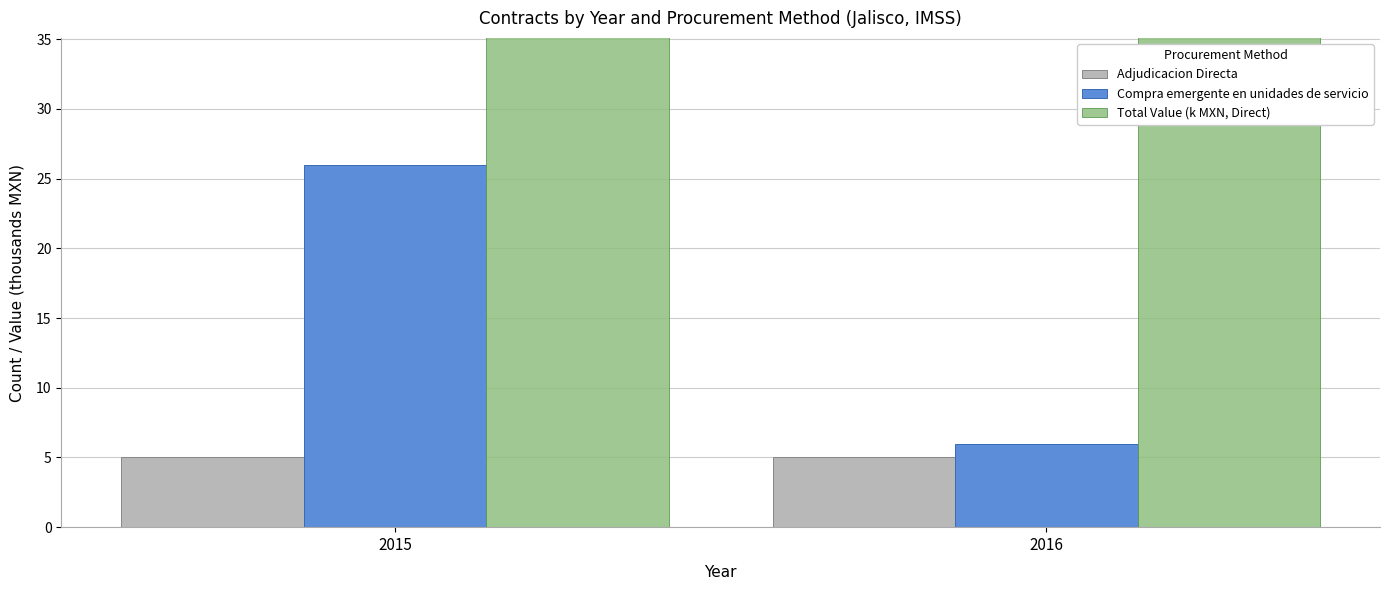

Which category has the highest value in the Adjudicacion Directa series?

2015